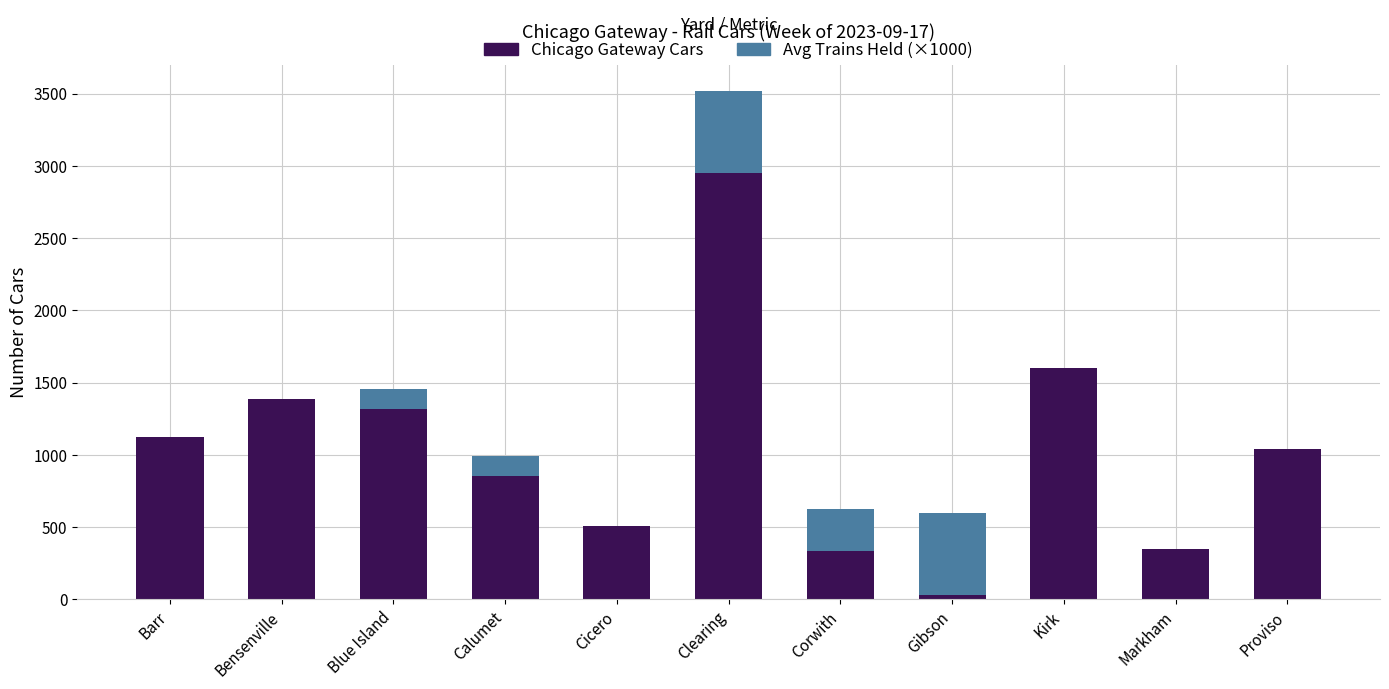

Which category has the highest value in the Chicago Gateway Cars series?

Clearing